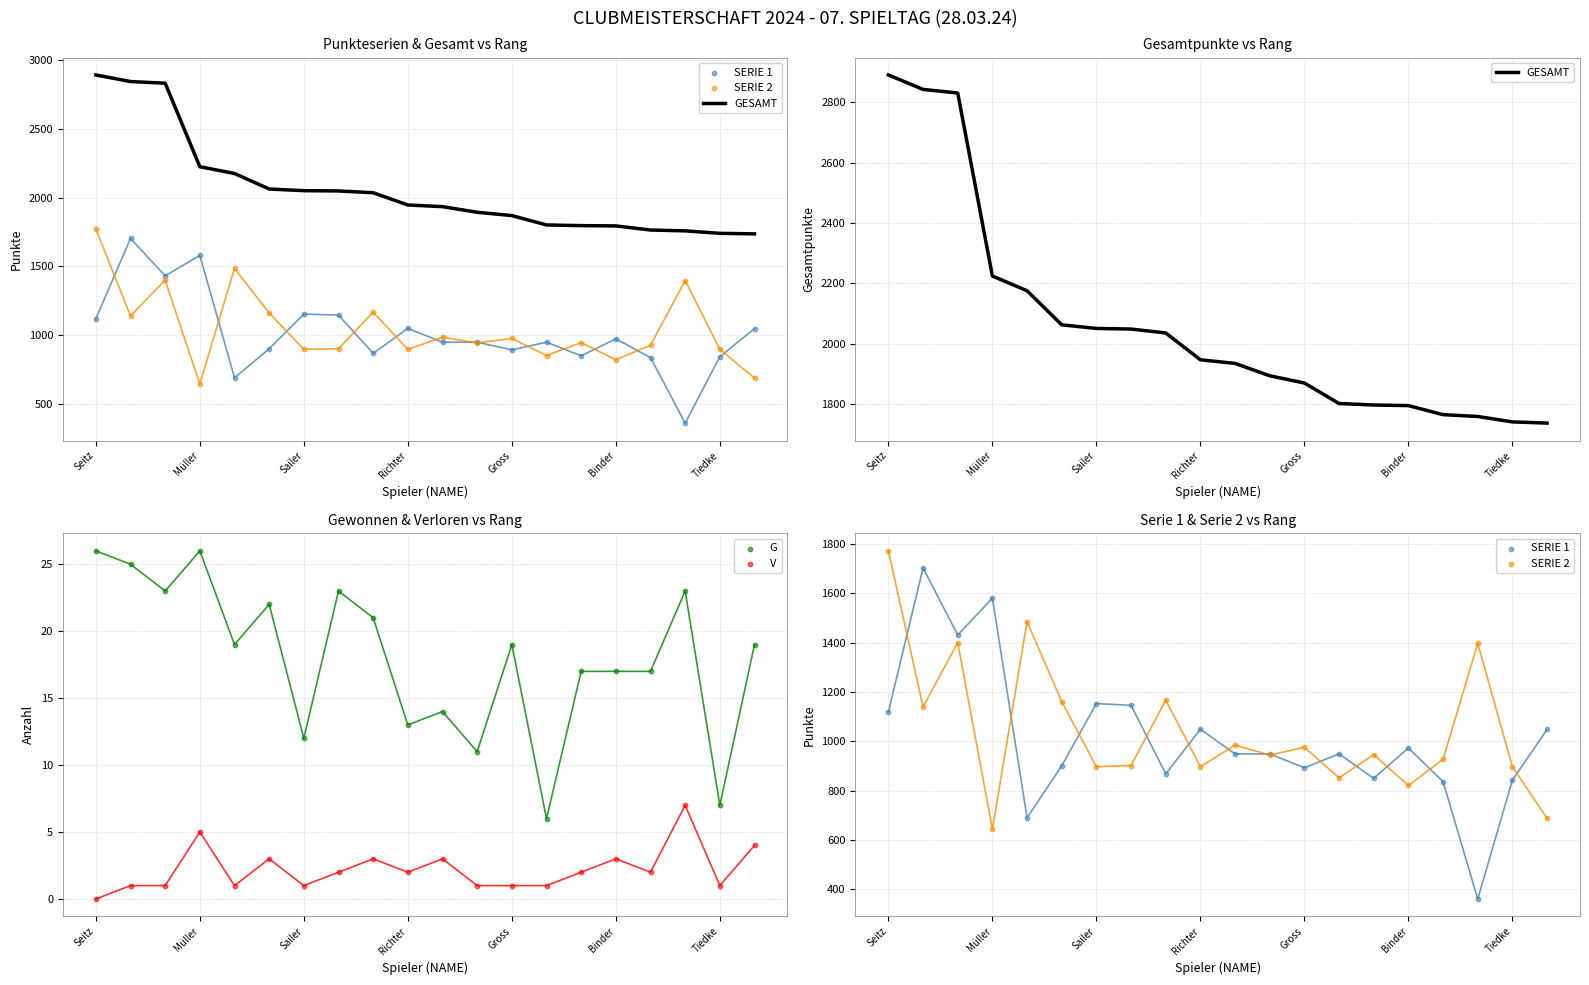

At which category is the sum across all series the highest?

Seitz